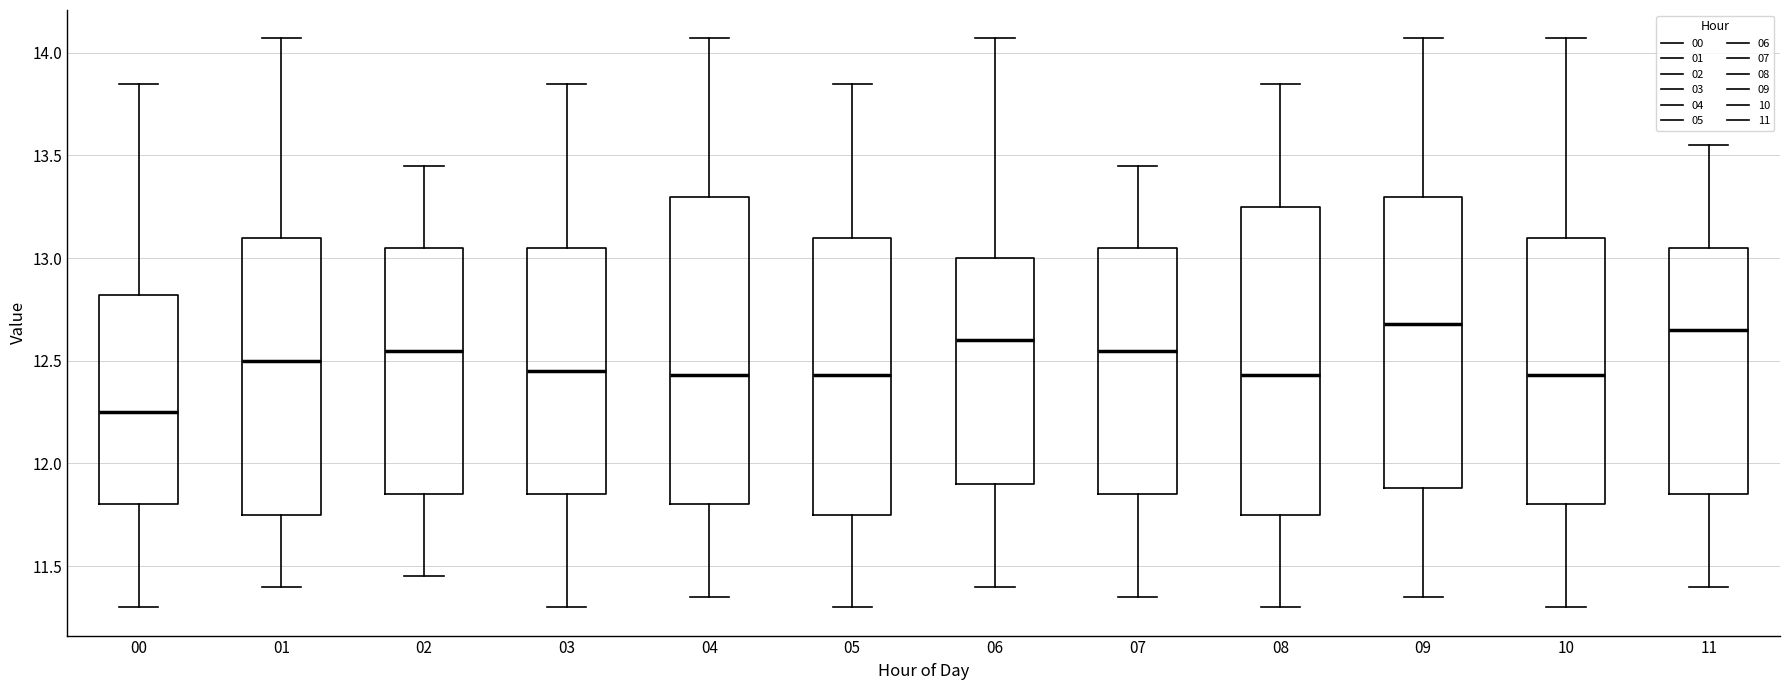

Which box has the lowest median line?

00